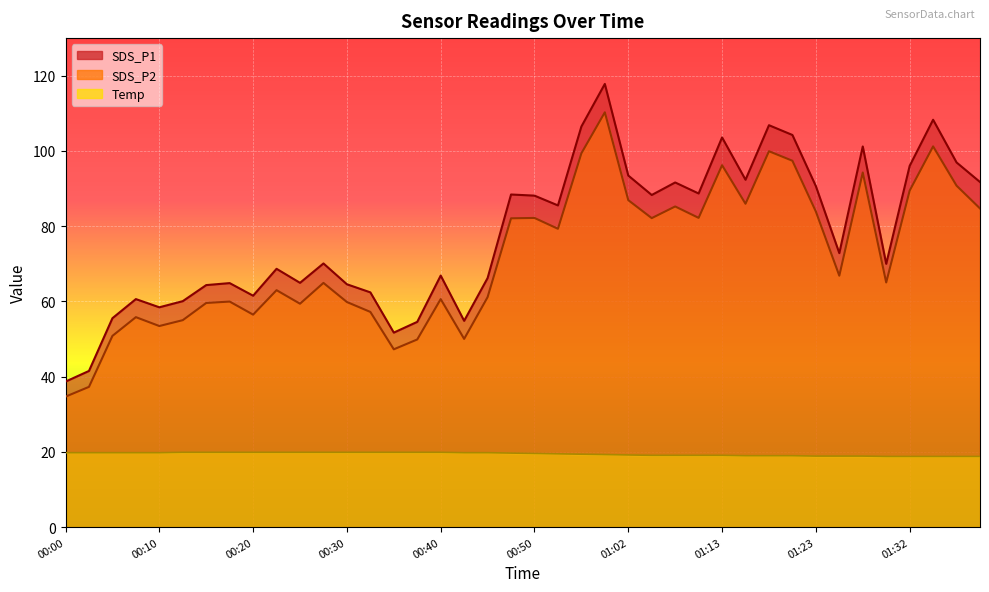

At how many categories does at least one series exceed 19?

40